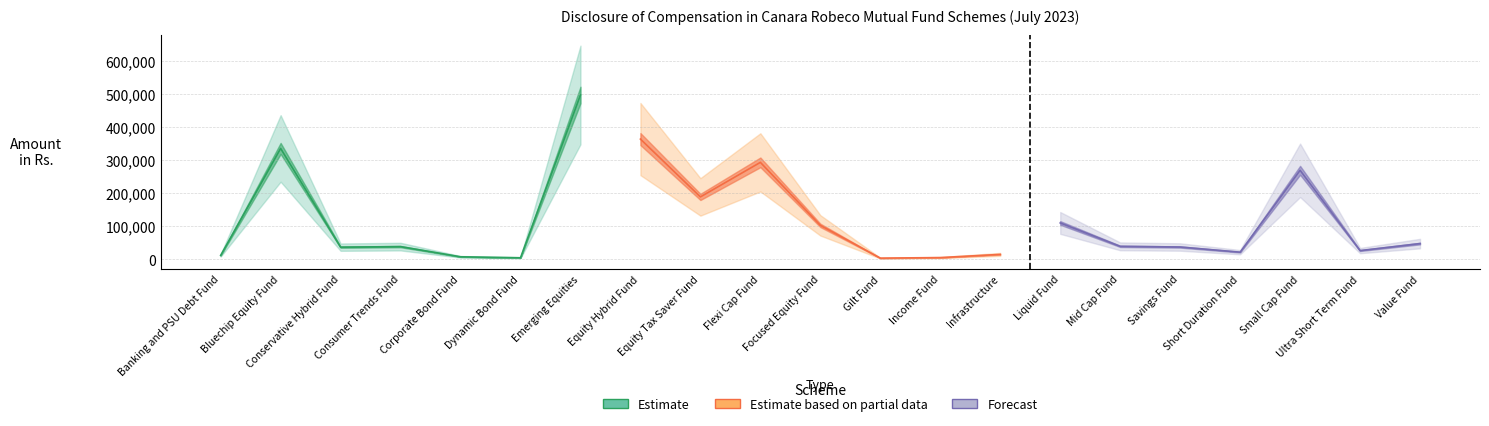

Which category has the lowest value across all series?

Canara Robeco Gilt Fund